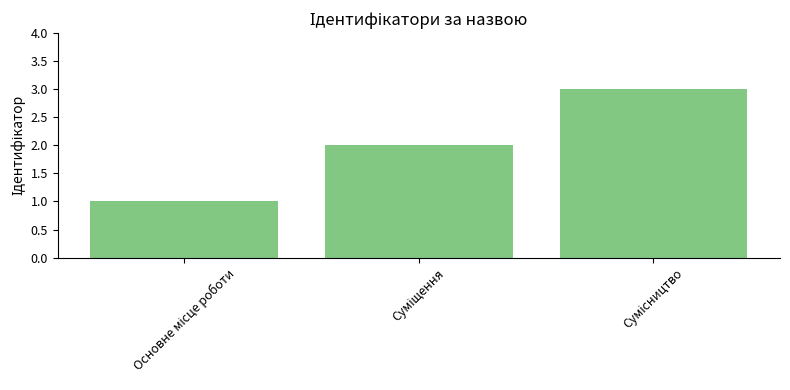

What is the sum of all values?

6